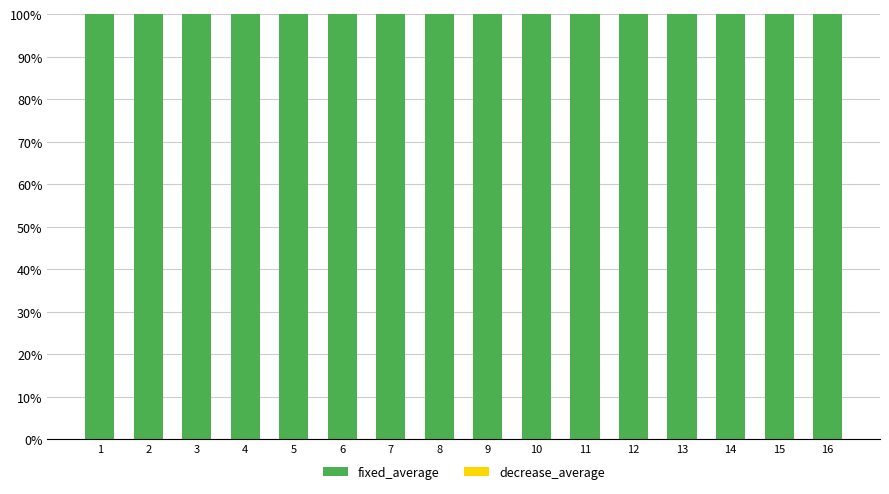

Reading left to right, what are all the values shown in this chart?

fixed_average: 1=100	2=100	3=100	4=100	5=100	6=100	7=100	8=100	9=100	10=100	11=100	12=100	13=100	14=100	15=100	16=100
decrease_average: 1=0	2=0	3=0	4=0	5=0	6=0	7=0	8=0	9=0	10=0	11=0	12=0	13=0	14=0	15=0	16=0